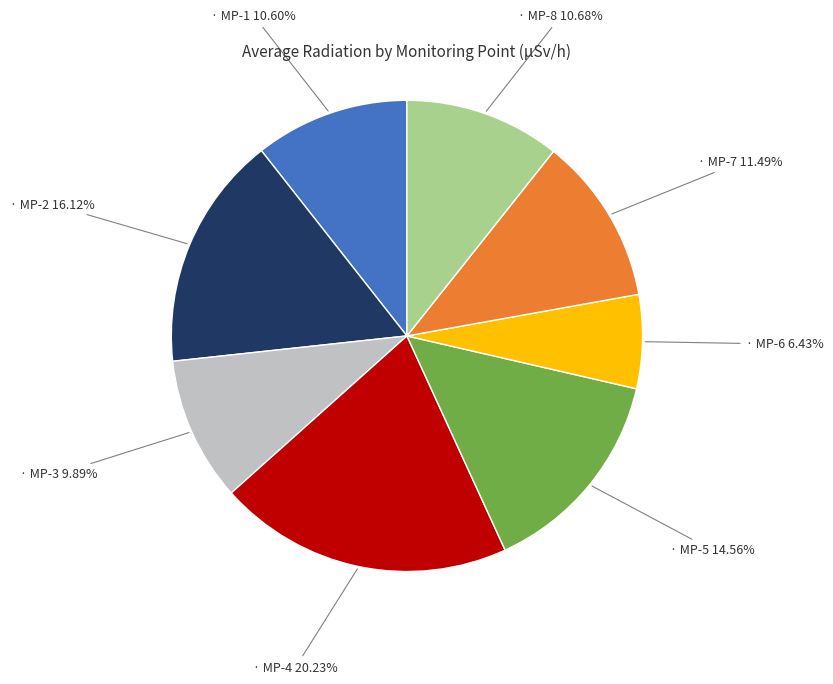

Is there a majority slice in this chart?

No